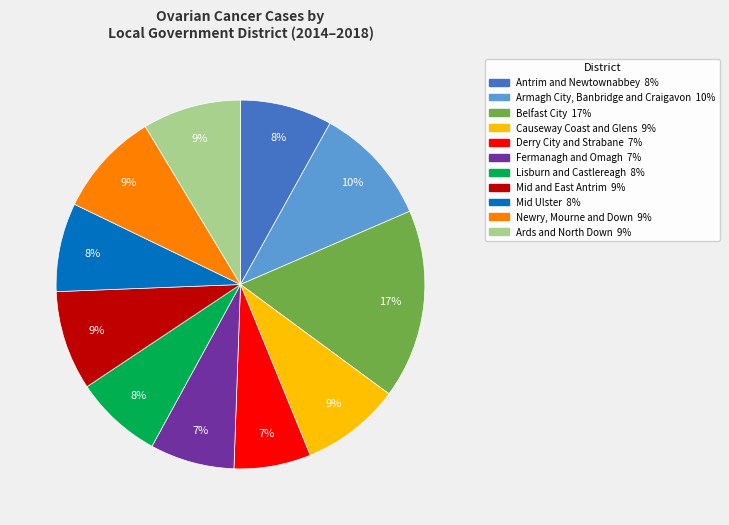

The Armagh City, Banbridge and Craigavon slice represents 21% of the pie. True or false?

False